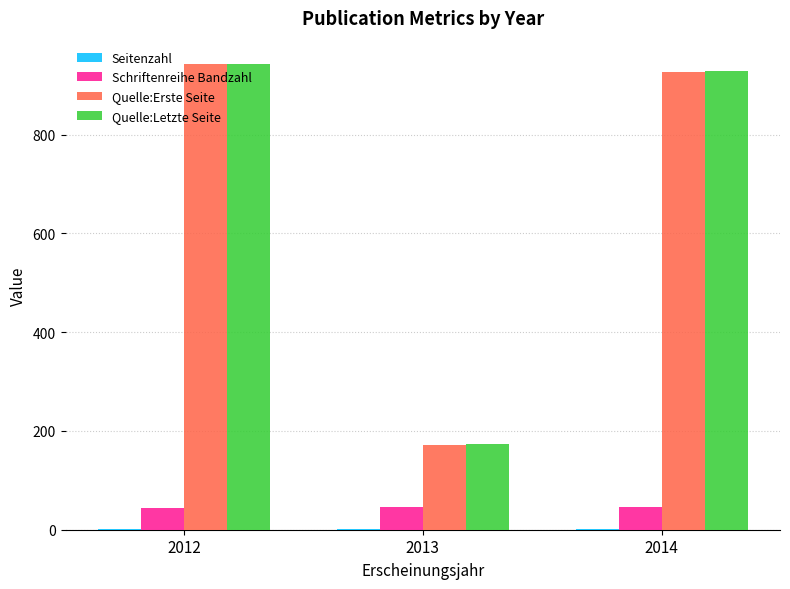

Where is Quelle:Letzte Seite nearest to the value 558?

2014